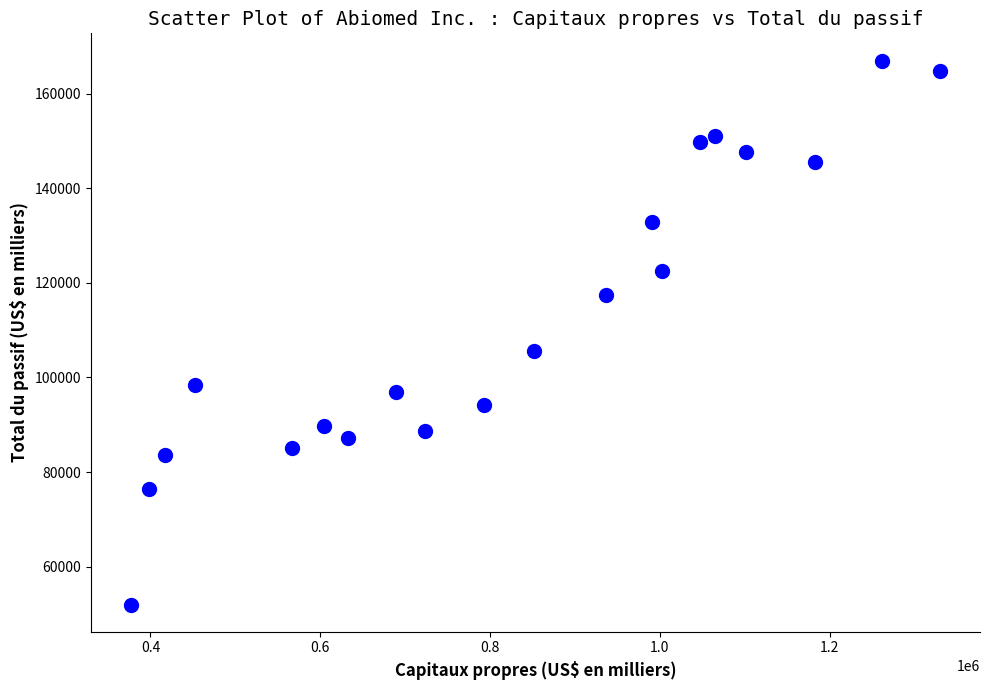

What Y value in the scatter plot is closest to 109489?

105586